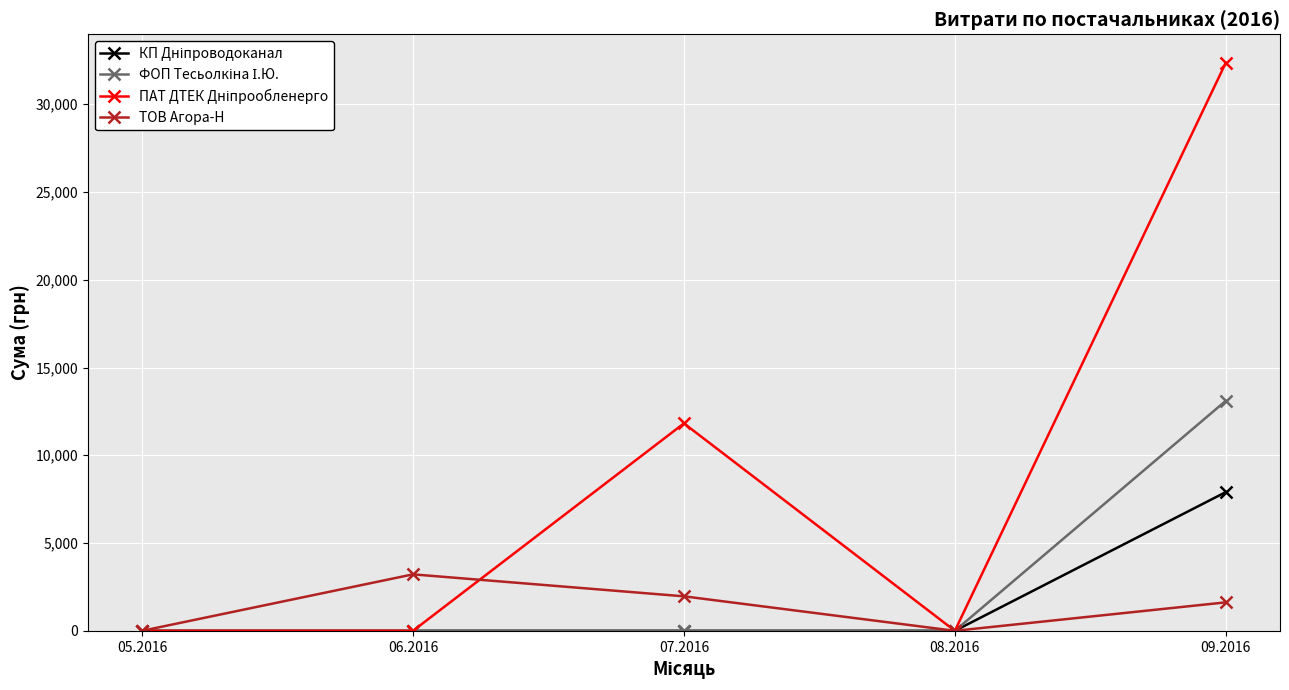

At which category is the sum across all series the highest?

09.2016